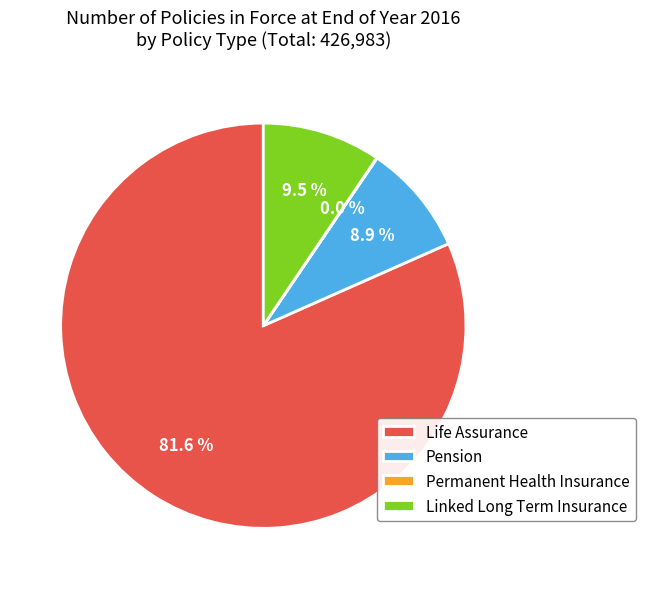

Is the sum of Pension and Life Assurance greater than half?

Yes